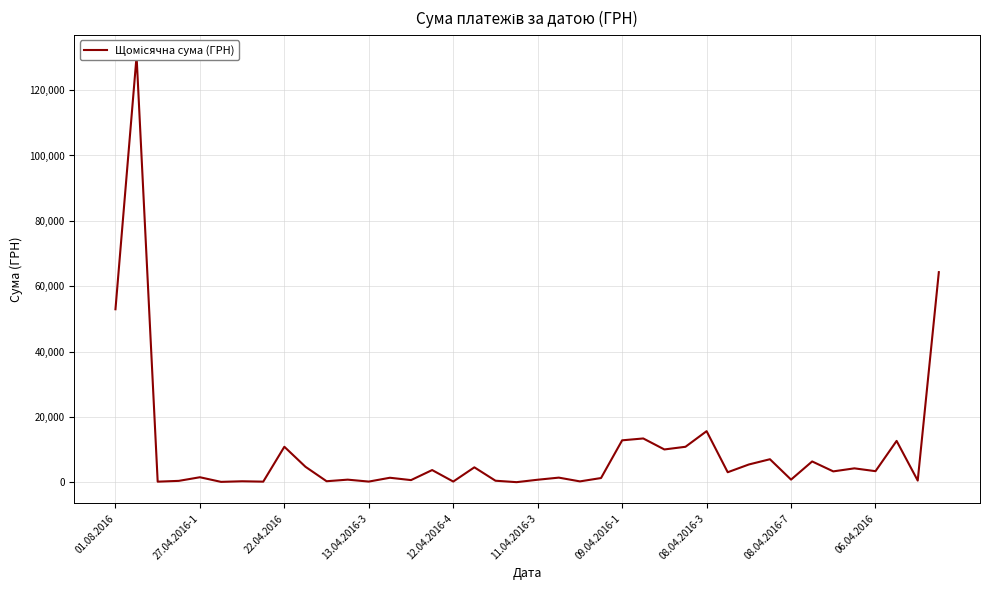

Does the chart display data point markers on the line(s)?

No